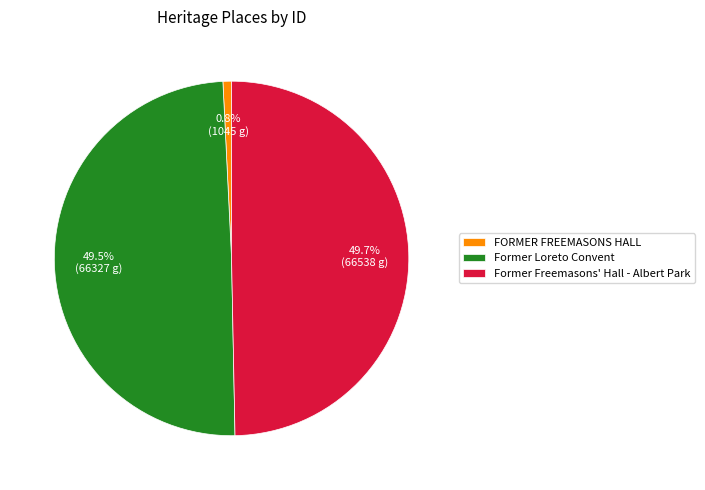

Do Former Freemasons' Hall - Albert Park and FORMER FREEMASONS HALL together represent more than half of the pie?

Yes